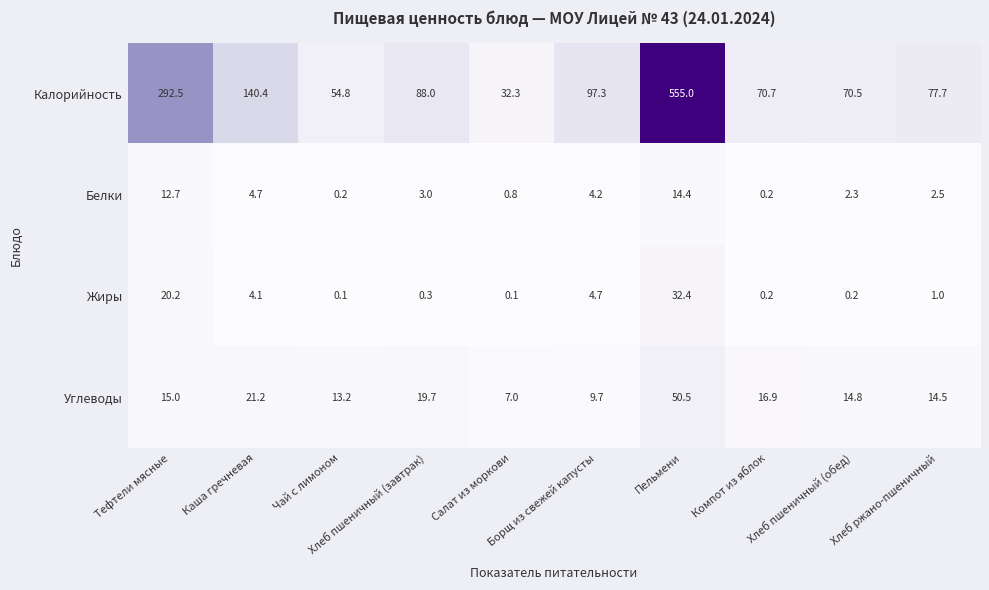

What is the spread (max minus min) of values at Каша гречневая?

136.3